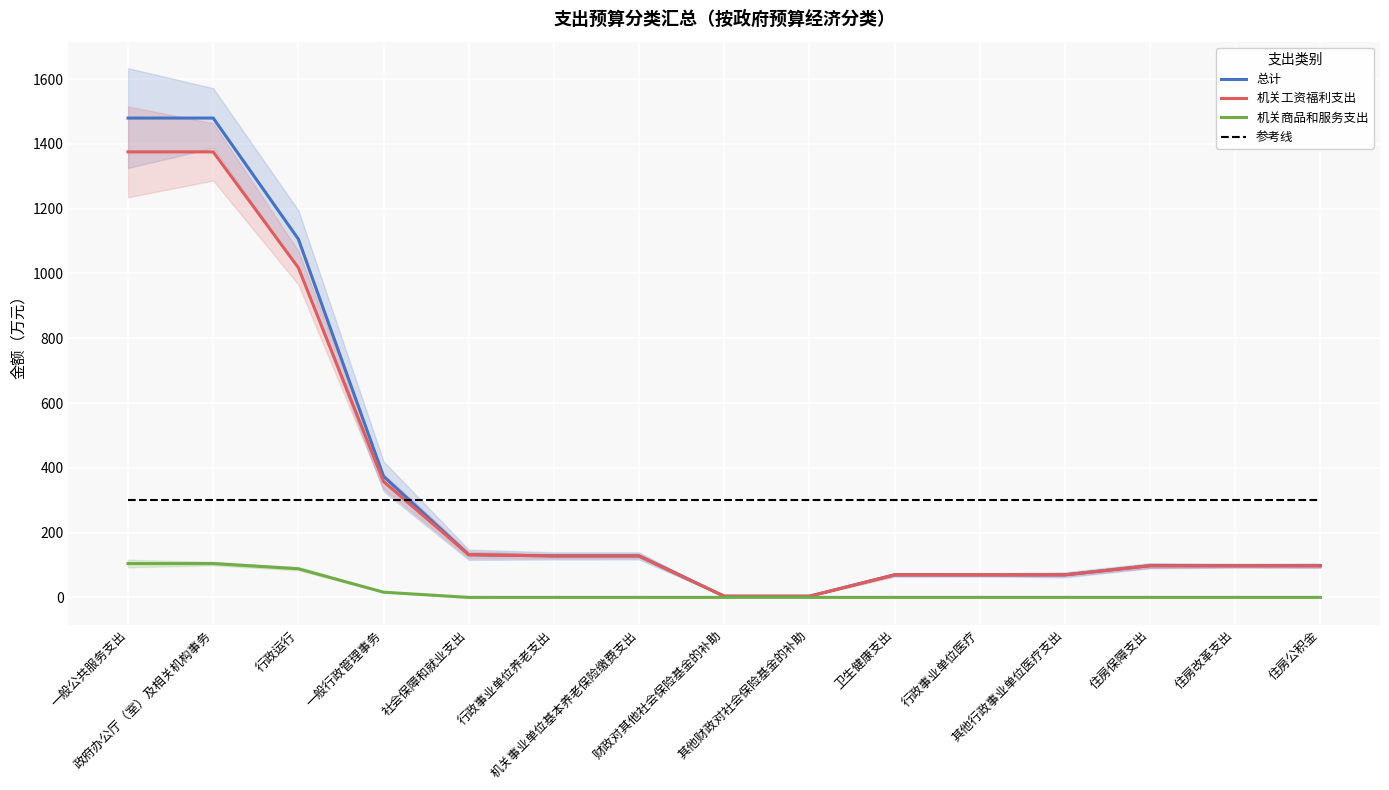

At which label does 机关工资福利支出 reach its peak?

一般公共服务支出